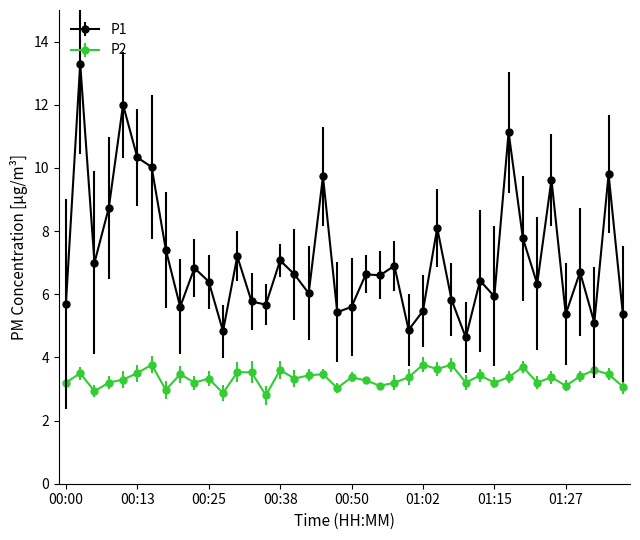

How many lines are shown in the chart?

2